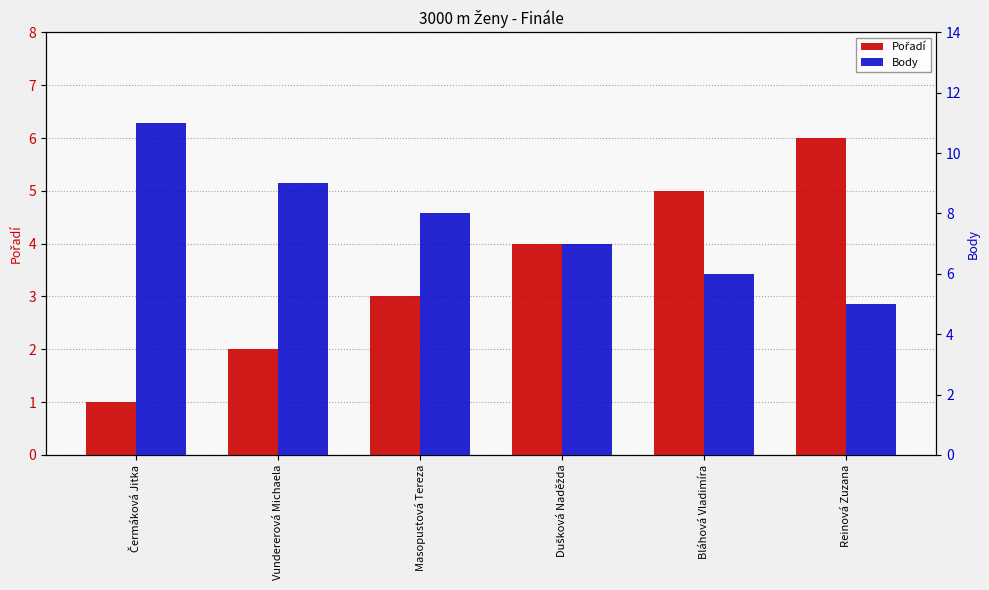

Which series has the widest spread of values?

Body